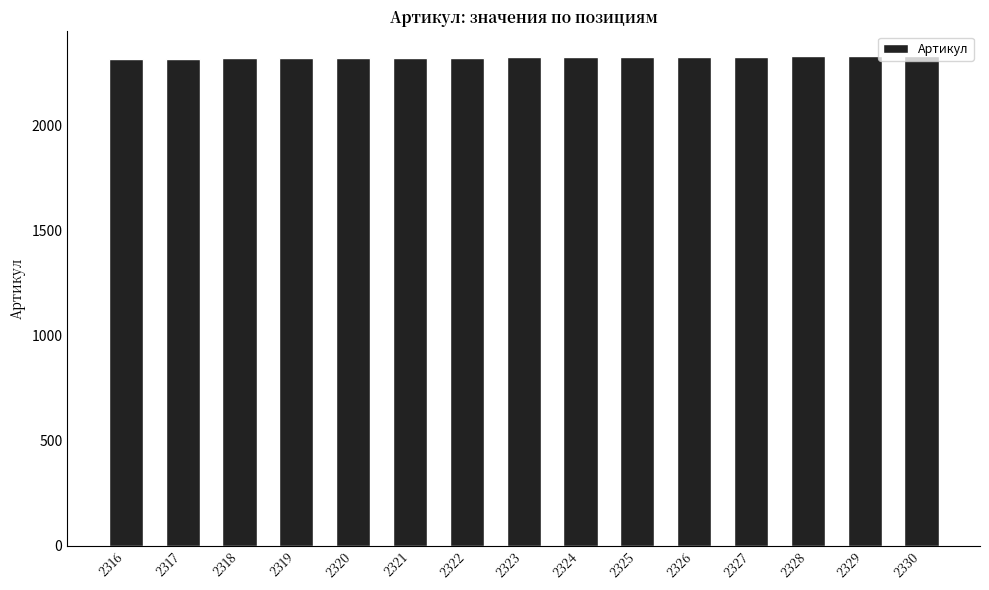

The chart shows a value of 2329 at 2329. True or false?

True